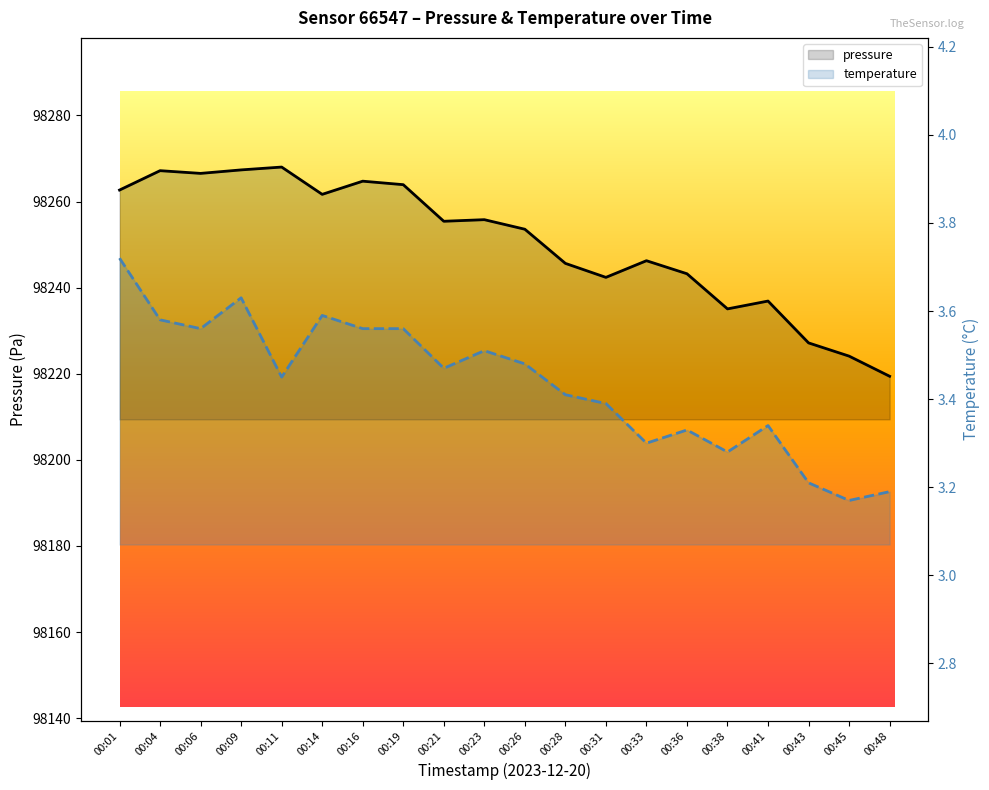

Rank the categories by pressure value from lowest to highest.

00:48, 00:45, 00:43, 00:38, 00:41, 00:31, 00:36, 00:28, 00:33, 00:26, 00:21, 00:23, 00:14, 00:01, 00:19, 00:16, 00:06, 00:04, 00:09, 00:11